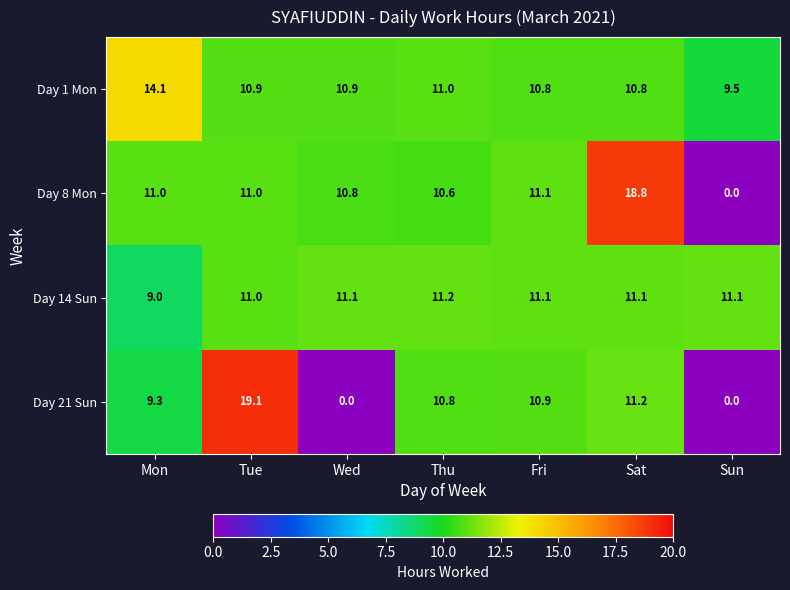

What is the average value of the Day 1 Mon series?

11.1